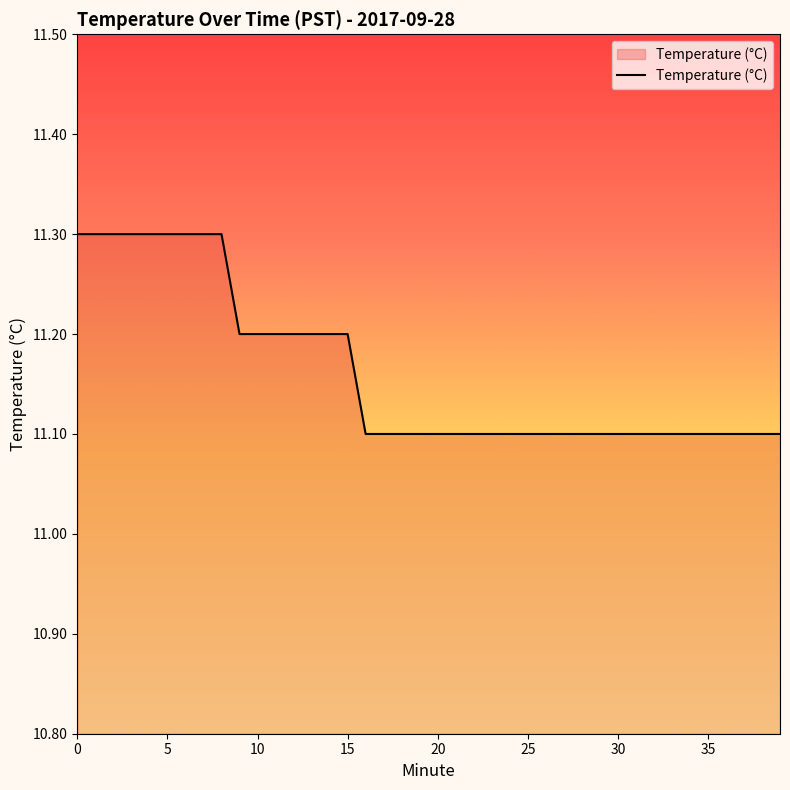

What is the maximum value shown in the chart?

11.3